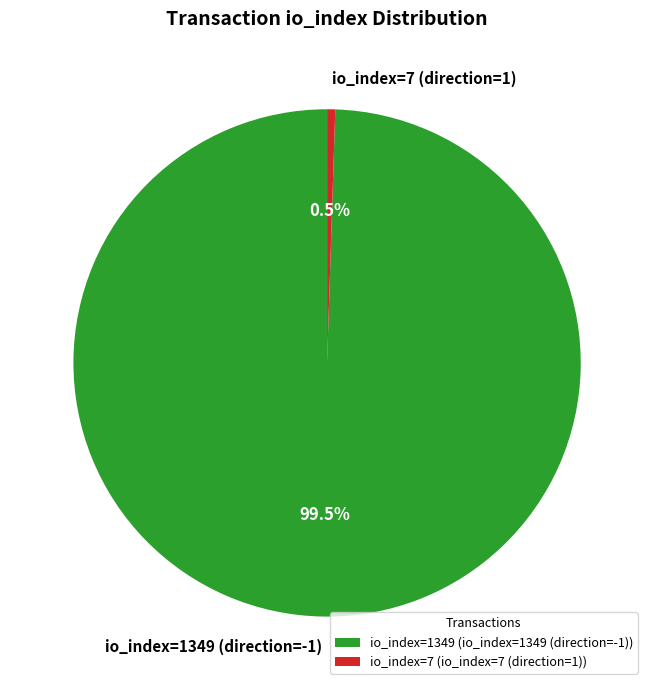

Does io_index=7 (direction=1) account for over 50% of the chart?

No